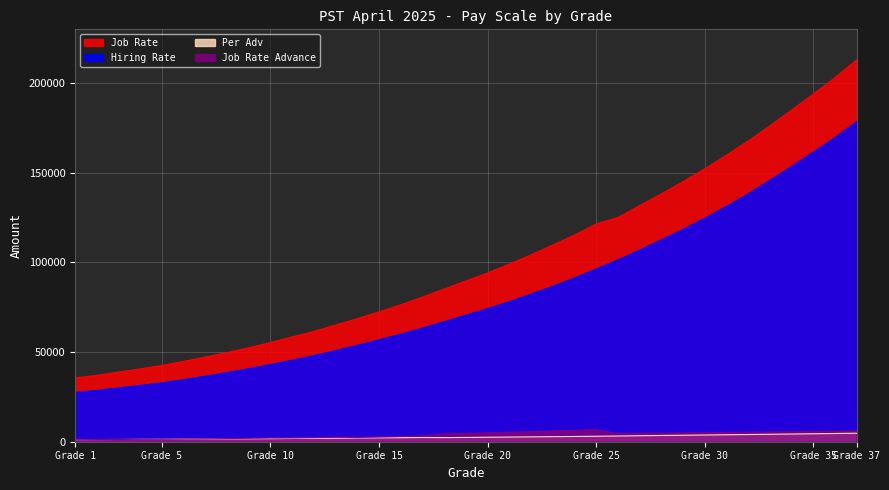

What is the value of the Job Rate point at the 9th from the left?

52413